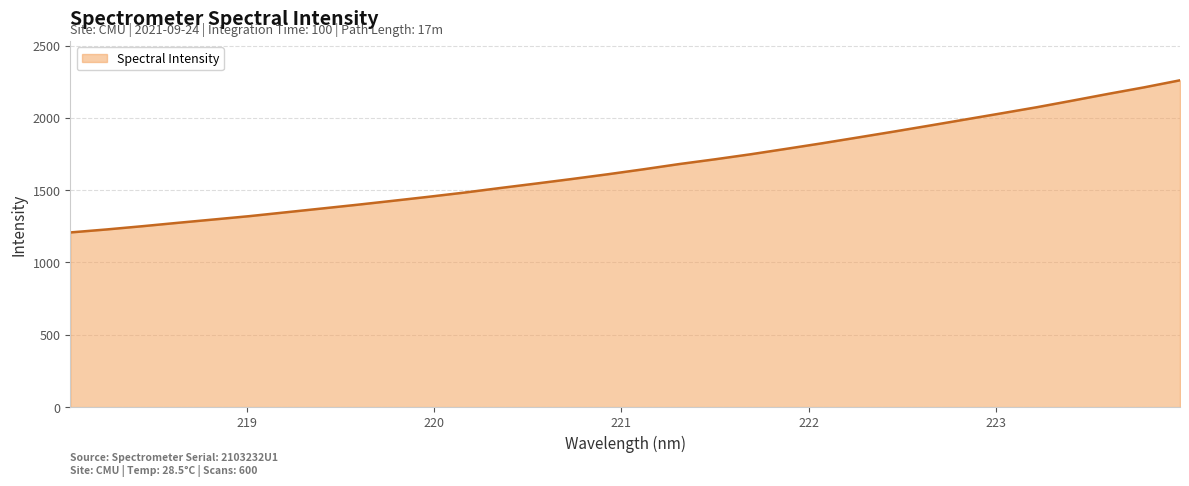

What is the difference between the maximum and minimum values?

1052.1